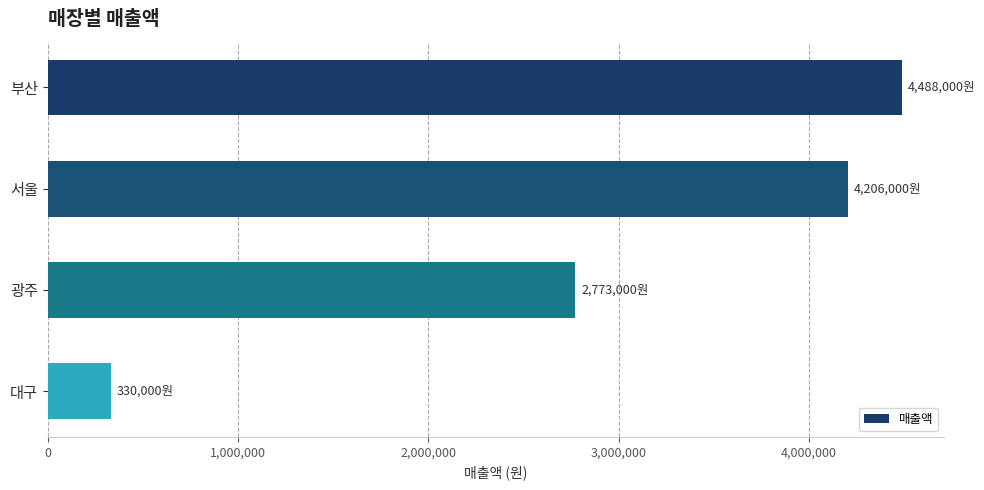

Is it true that the value at 서울 is 4206000?

True